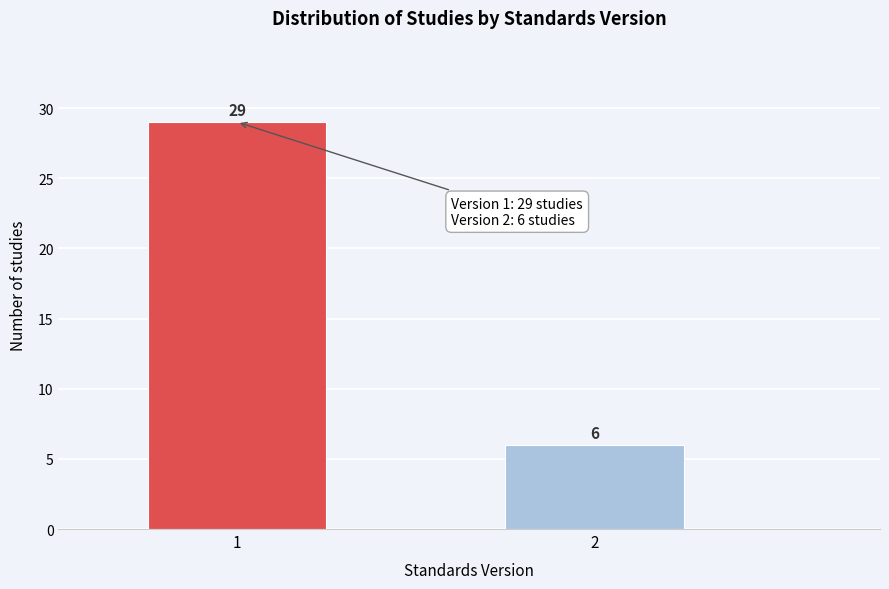

Reading left to right, extract all data points from this chart.

1=29	2=6